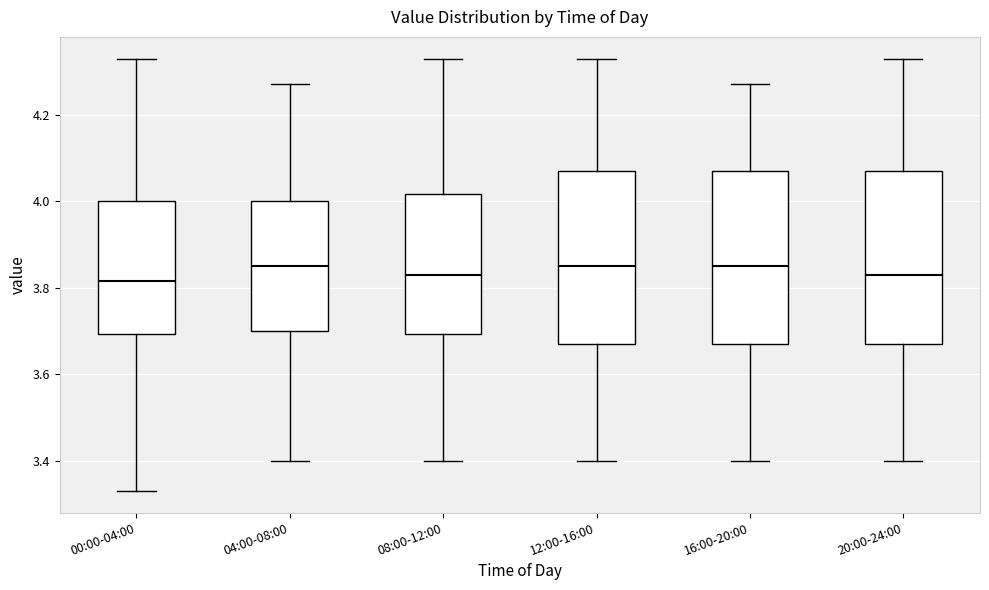

Reading left to right, read every box against the y-axis: the position of its median line, the range the box covers, and the ends of its whiskers. The values are not printed on the chart, so give them approximately, as read against the axis.

00:00-04:00: median 3.82, box 3.70 to 4.00, whiskers 3.34 to 4.34
04:00-08:00: median 3.86, box 3.70 to 4.00, whiskers 3.40 to 4.28
08:00-12:00: median 3.84, box 3.70 to 4.02, whiskers 3.40 to 4.34
12:00-16:00: median 3.86, box 3.68 to 4.08, whiskers 3.40 to 4.34
16:00-20:00: median 3.86, box 3.68 to 4.08, whiskers 3.40 to 4.28
20:00-24:00: median 3.84, box 3.68 to 4.08, whiskers 3.40 to 4.34